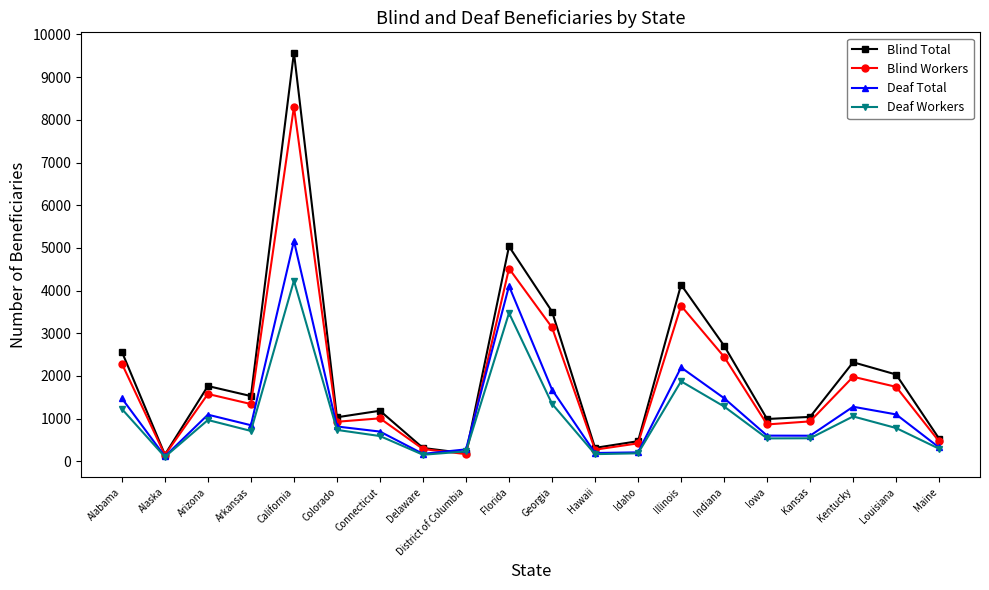

What is the maximum value for Blind Total?

9577